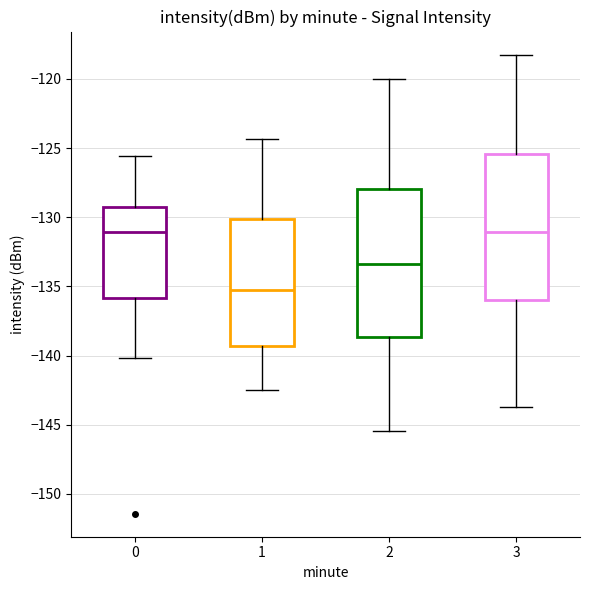

Where does the upper whisker of the box at x = 3 end on the y-axis? The values are not printed on the chart, so give them approximately, as read against the axis.

-118.0